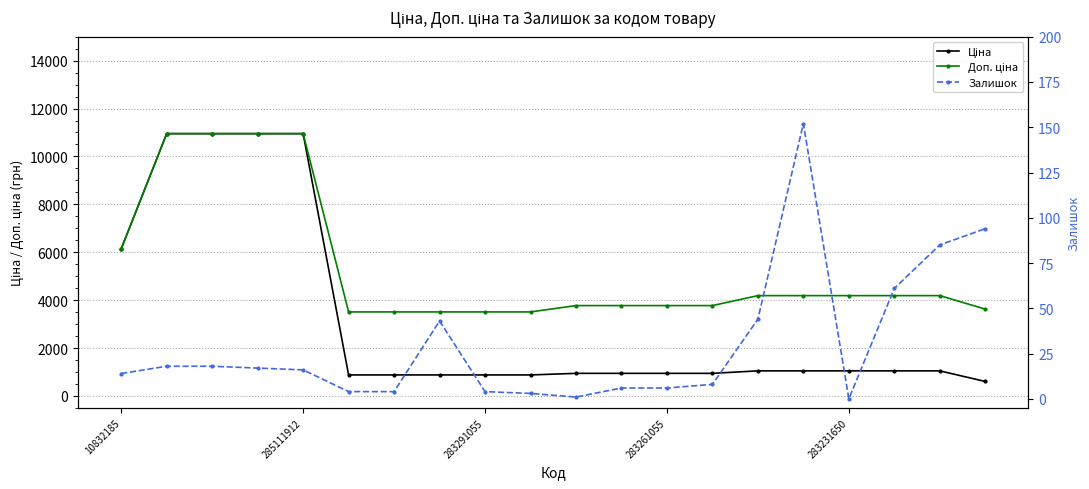

How many values in the Доп. ціна series exceed 4188?

10